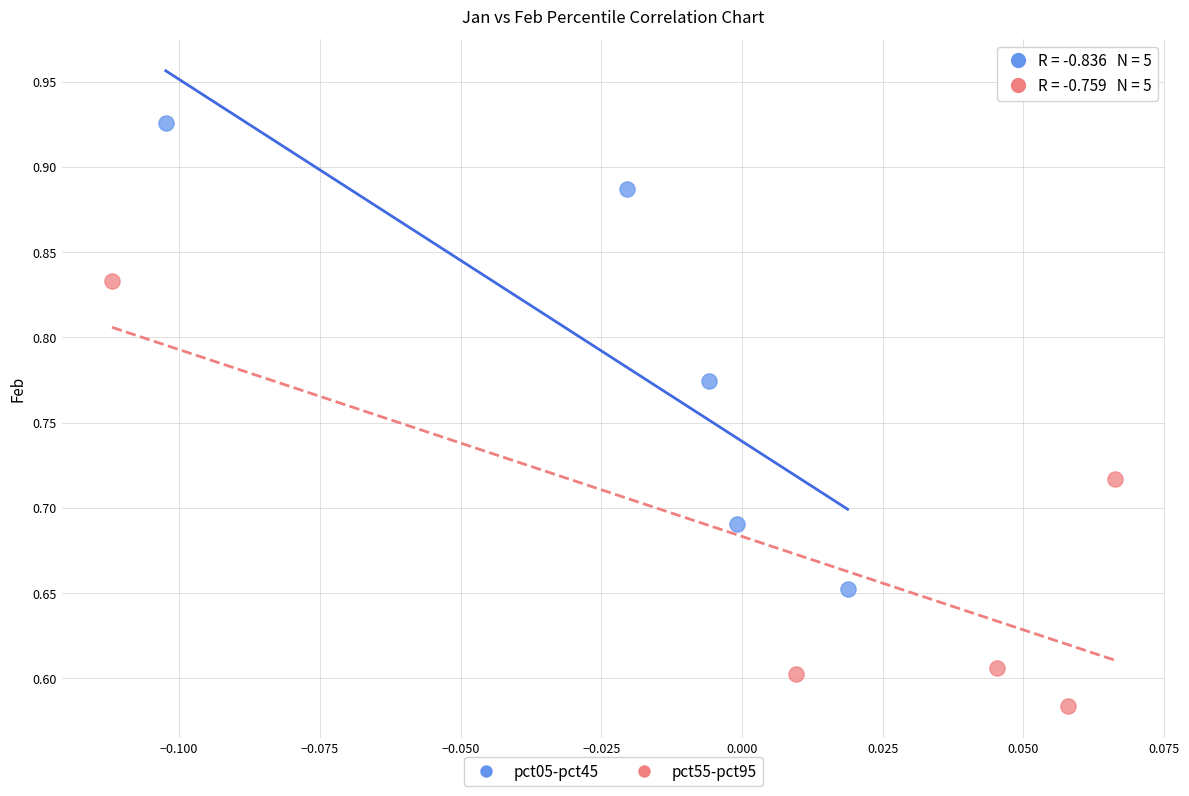

Which series reaches the maximum Y coordinate?

pct05-pct45